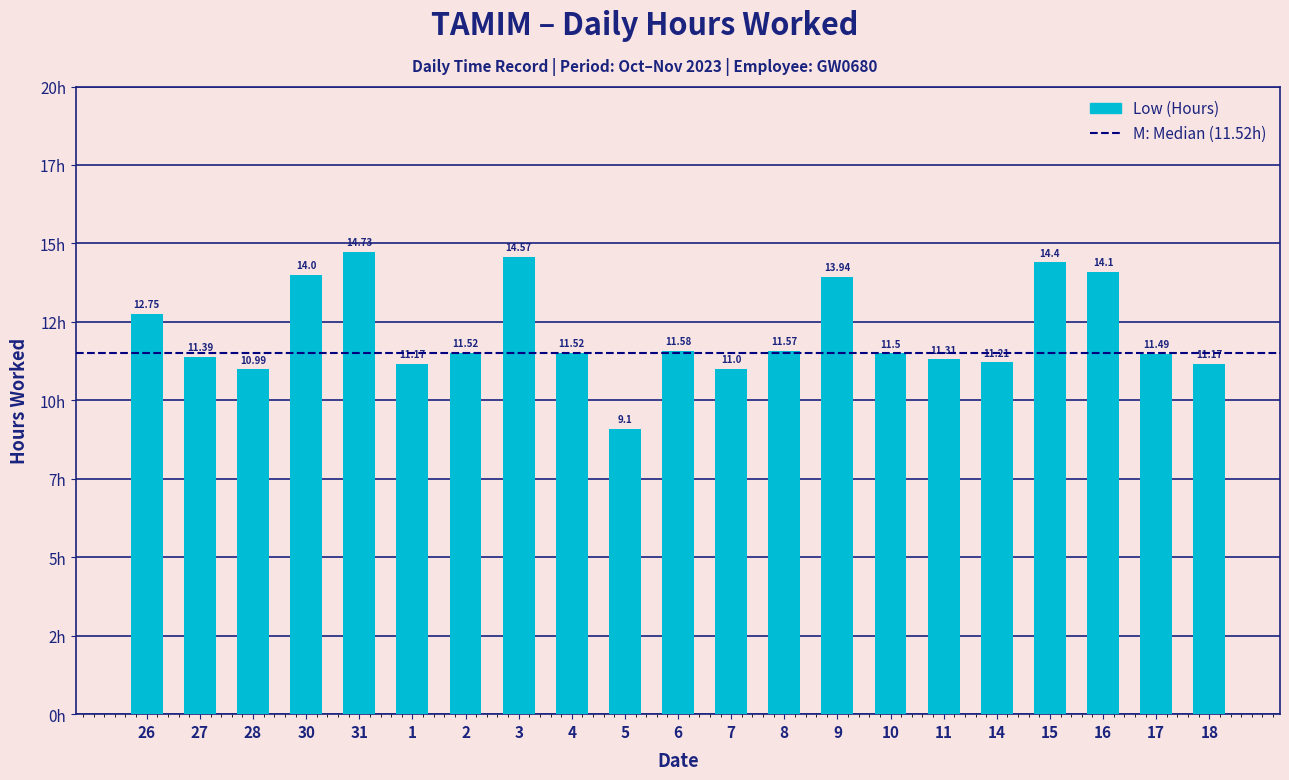

What is the difference between the maximum and minimum values?

5.6